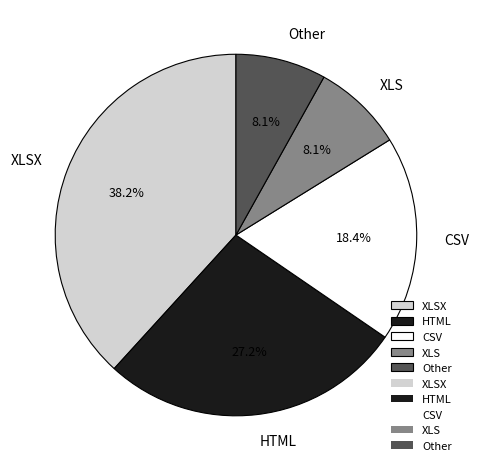

To the nearest percent, what is the average slice percentage?

20%